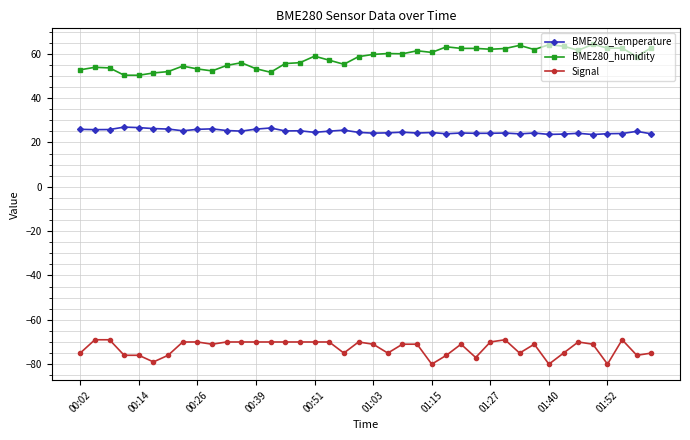

Which series has the largest total across all categories?

BME280_humidity